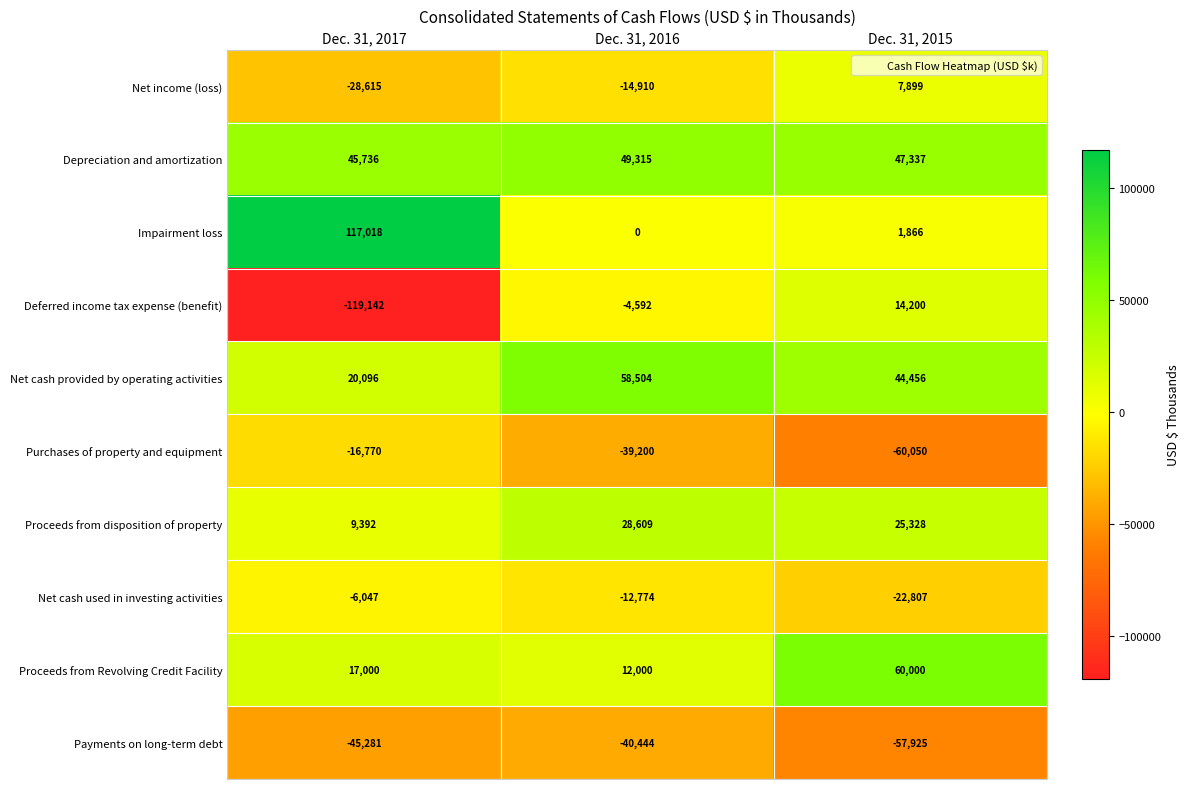

What is the smallest value displayed?

-119142